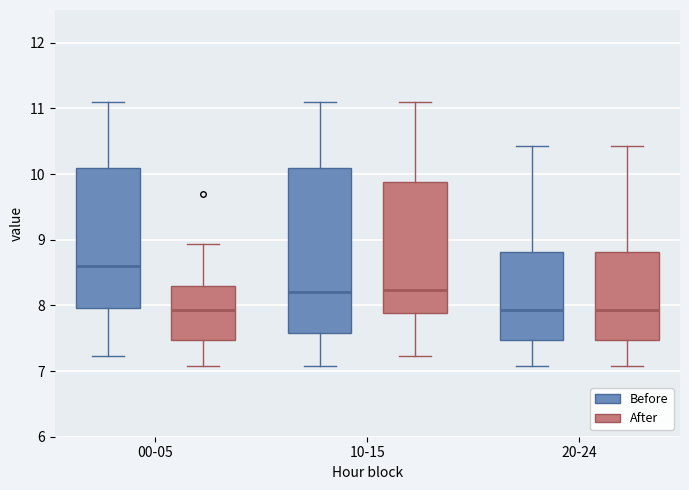

Reading left to right, read every box against the y-axis: the position of its median line, the range the box covers, and the ends of its whiskers. The values are not printed on the chart, so give them approximately, as read against the axis.

00-05 (Before): median 8.6, box 8.0 to 10.1, whiskers 7.2 to 11.1
00-05 (After): median 7.9, box 7.5 to 8.3, whiskers 7.1 to 8.9
10-15 (Before): median 8.2, box 7.6 to 10.1, whiskers 7.1 to 11.1
10-15 (After): median 8.2, box 7.9 to 9.9, whiskers 7.2 to 11.1
20-24 (Before): median 7.9, box 7.5 to 8.8, whiskers 7.1 to 10.4
20-24 (After): median 7.9, box 7.5 to 8.8, whiskers 7.1 to 10.4